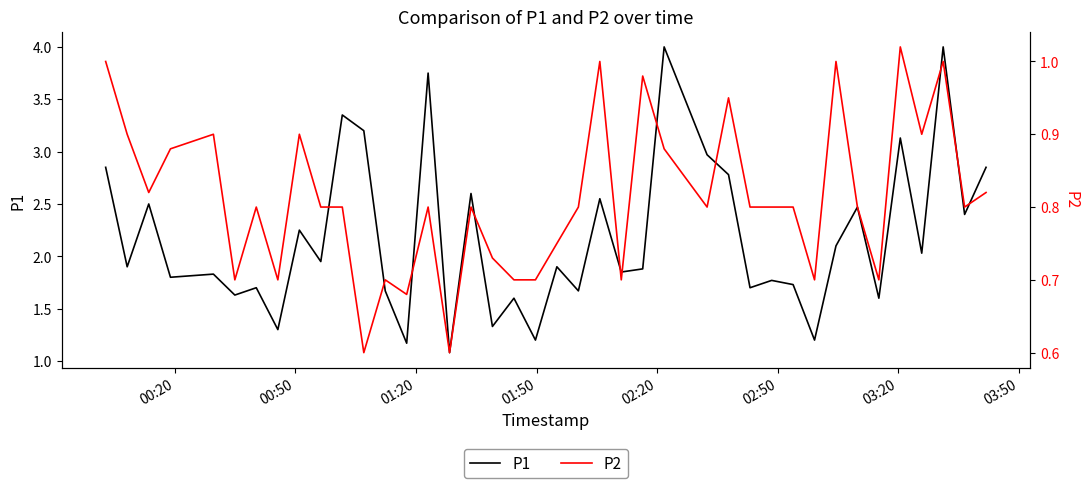

In P1, how many points are higher than both neighbors (excluding endpoints)?

15